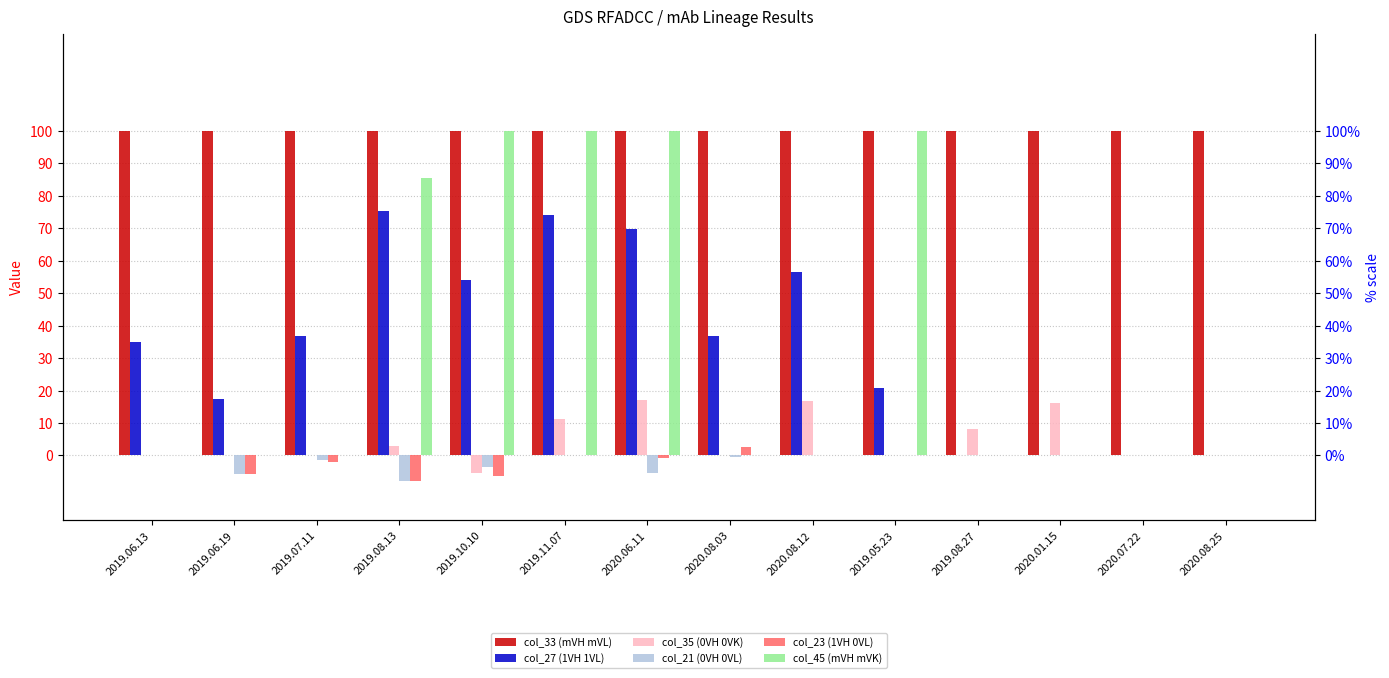

What is the approximate value of col_23 (1VH 0VL) at 2019.07.11?

-2.1